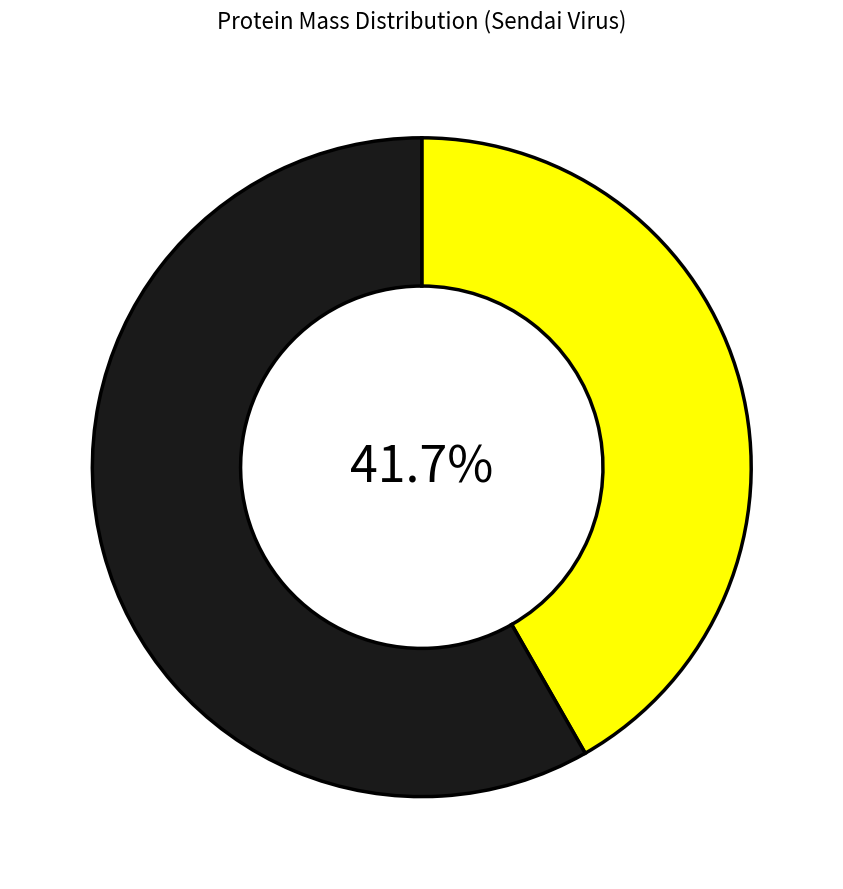

Is there a majority slice in this chart?

Yes